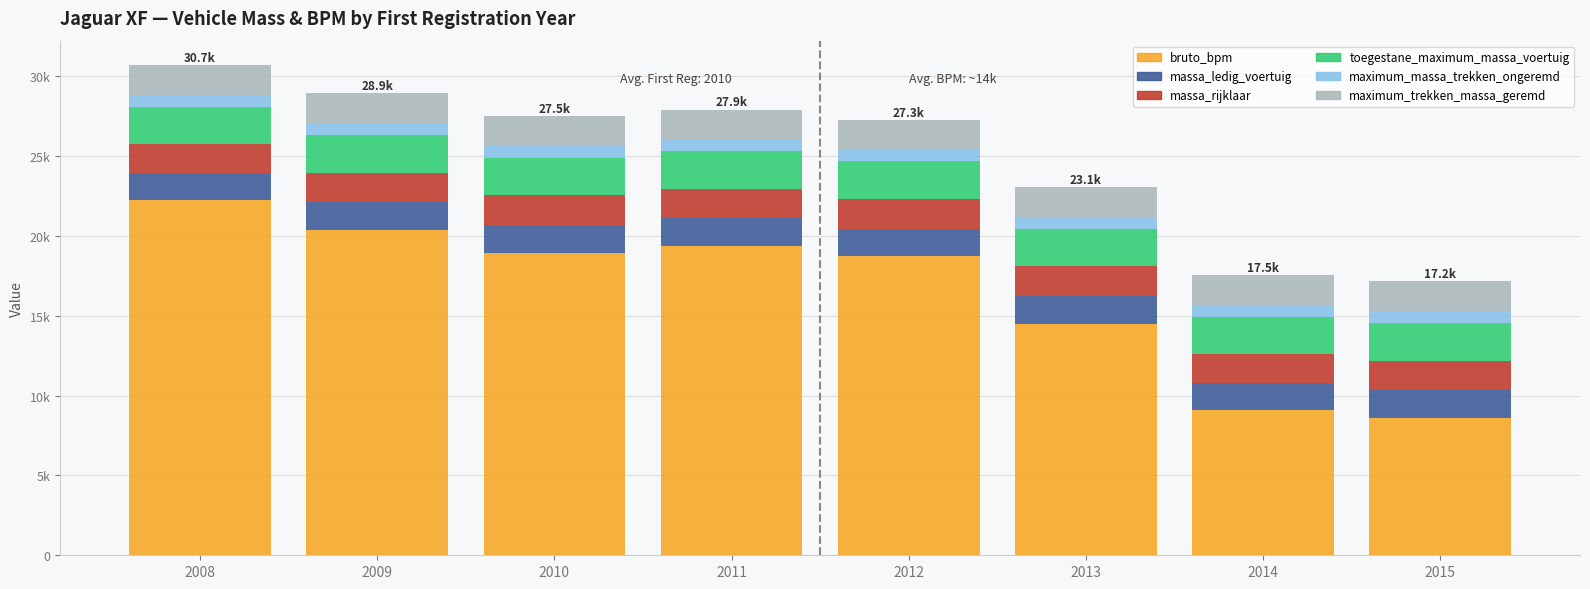

Which series changed the most between 2010 and 2012?

bruto_bpm